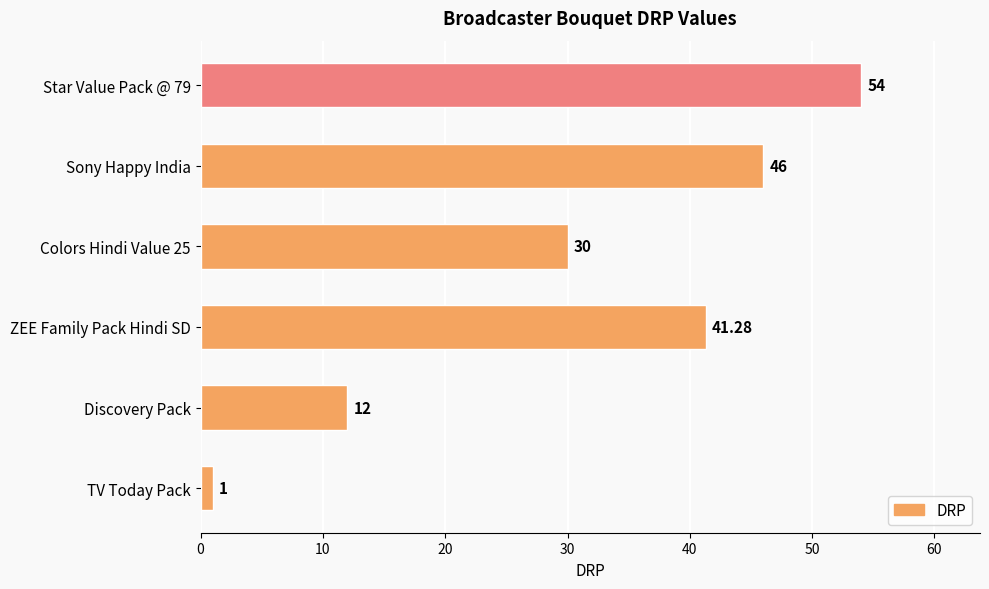

What is the maximum value shown in the chart?

54.0